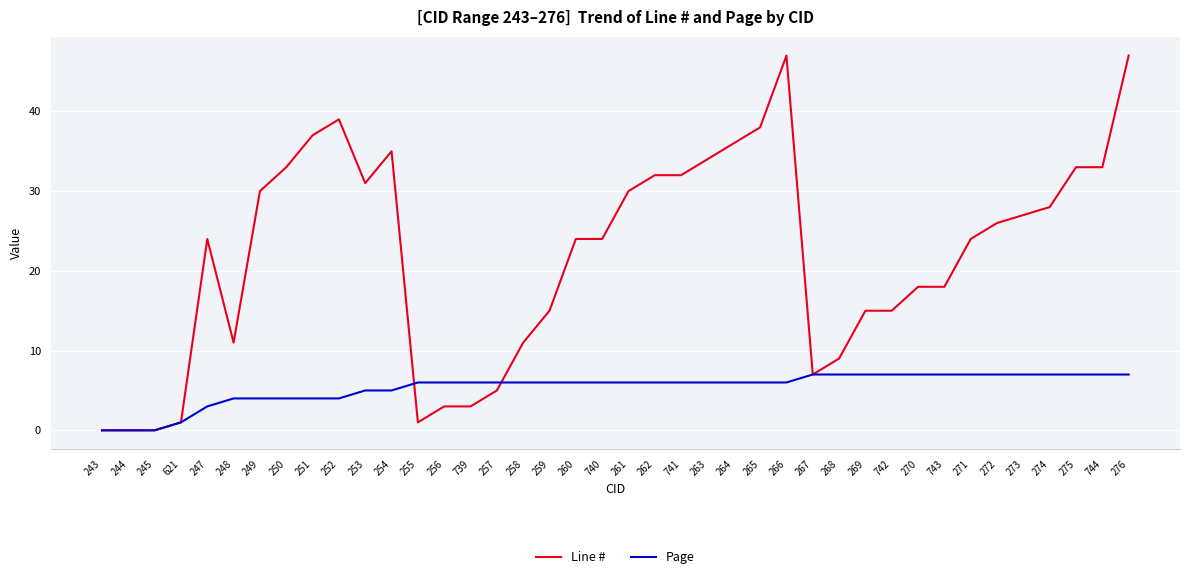

What position from the right is 273?

5